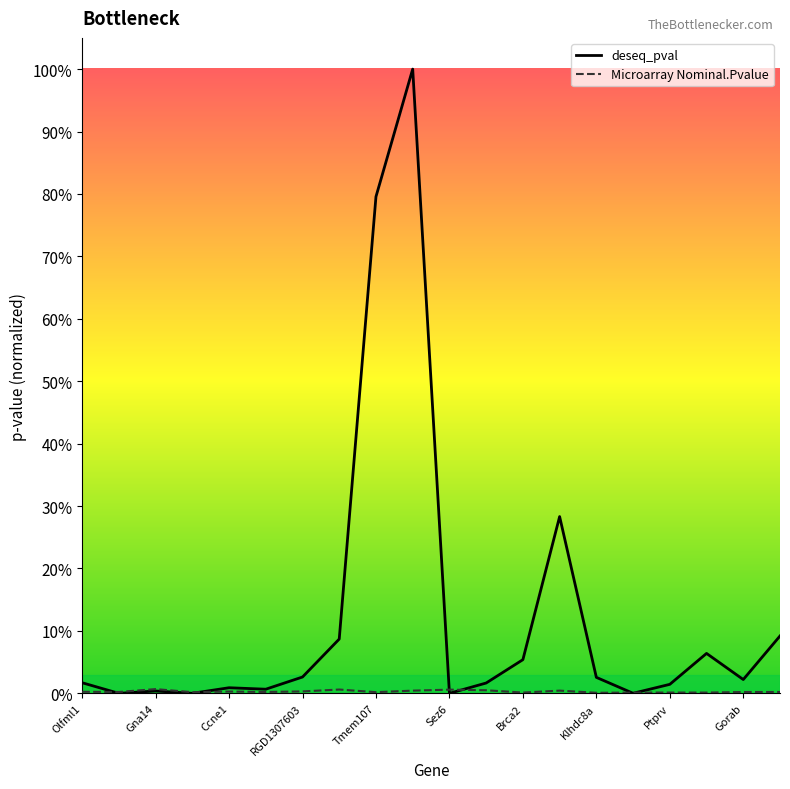

Where is the first local maximum for deseq_pval?

Gna14